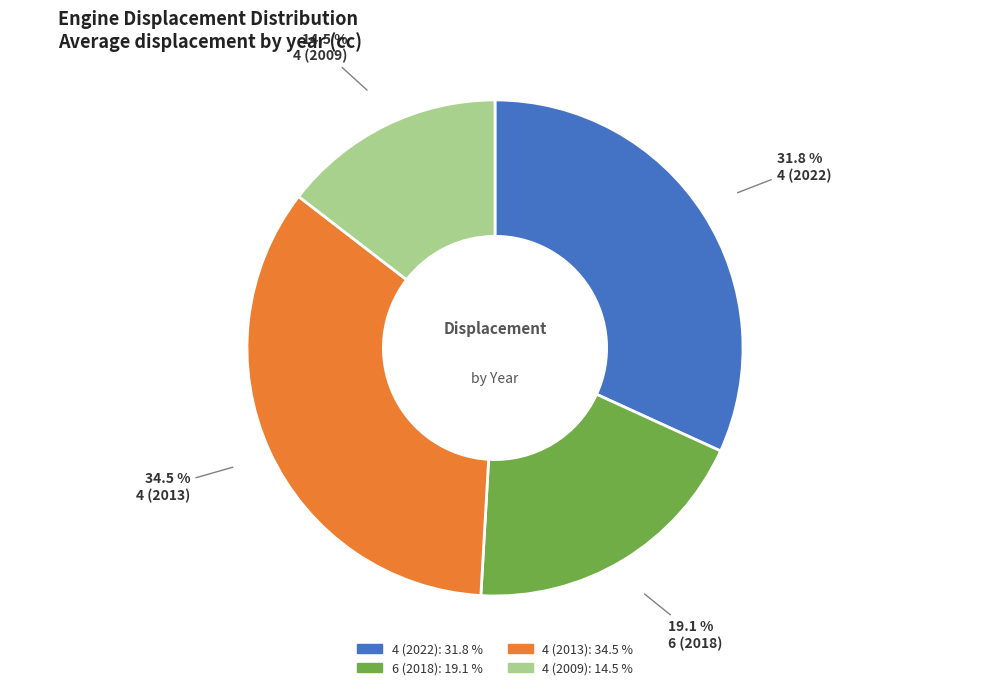

To the nearest percent, what is the difference between the largest and smallest slice percentages?

20%